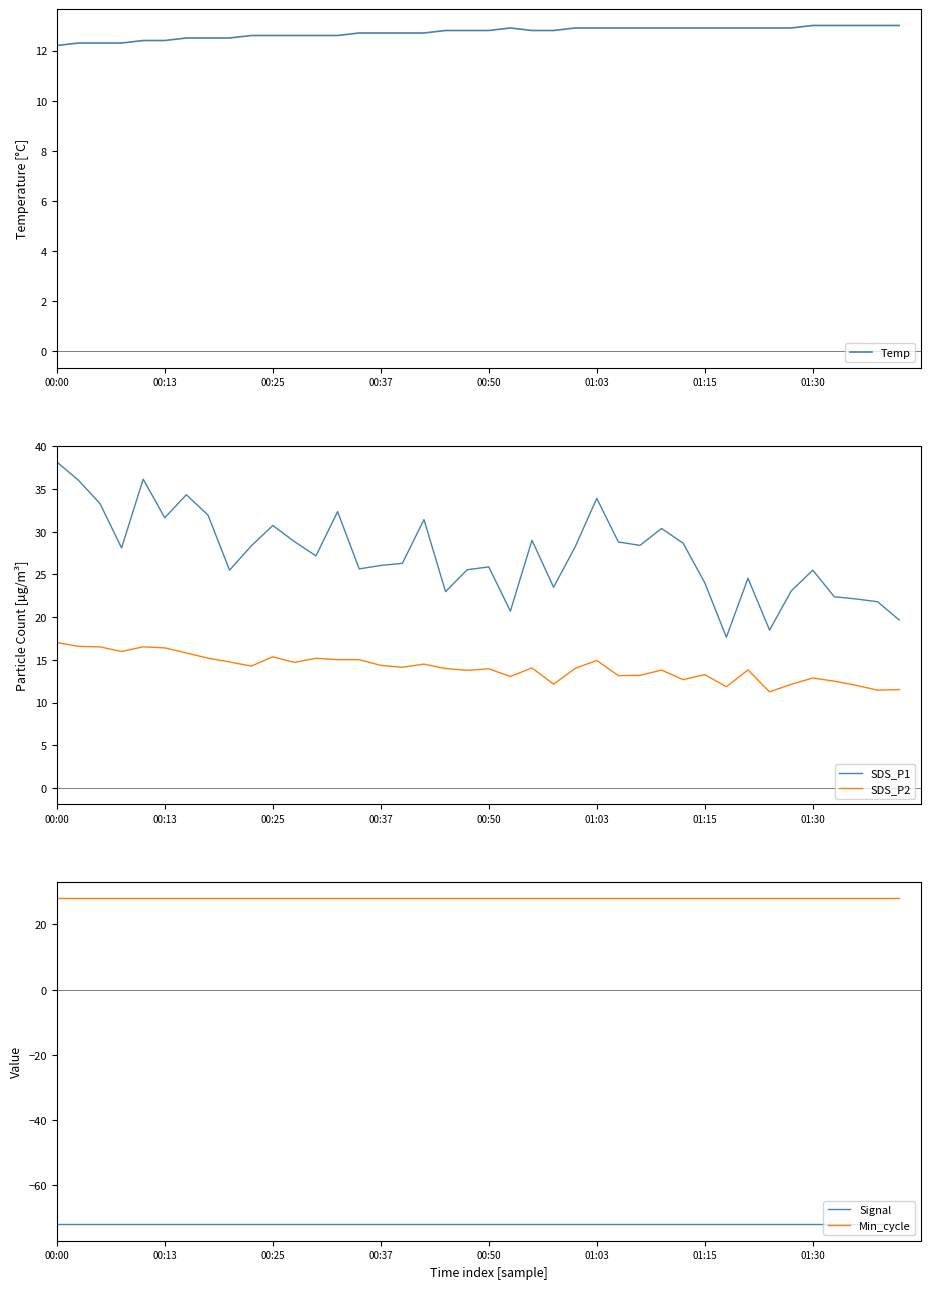

True or false: Signal has a value of -72.0 at 26.

True